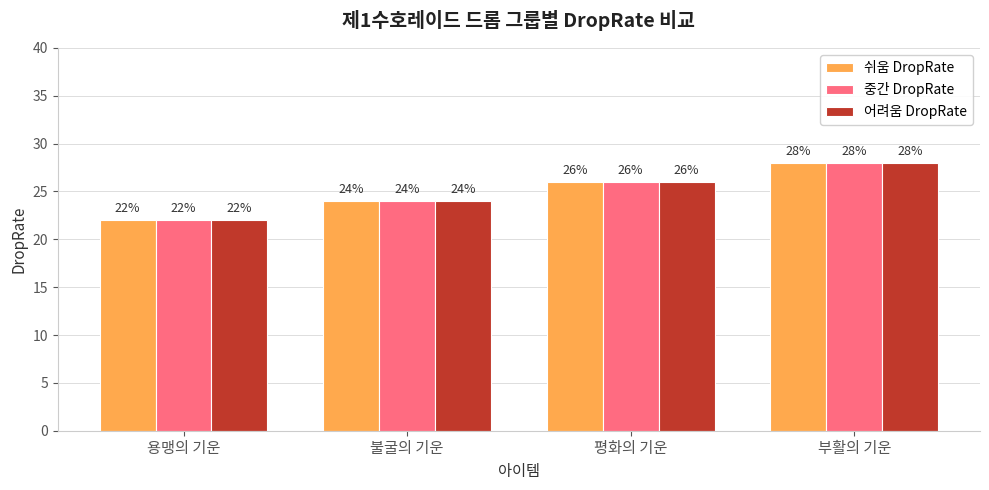

Is the value of 쉬움 DropRate at 평화의 기운 greater than the value of 중간 DropRate at 부활의 기운?

No